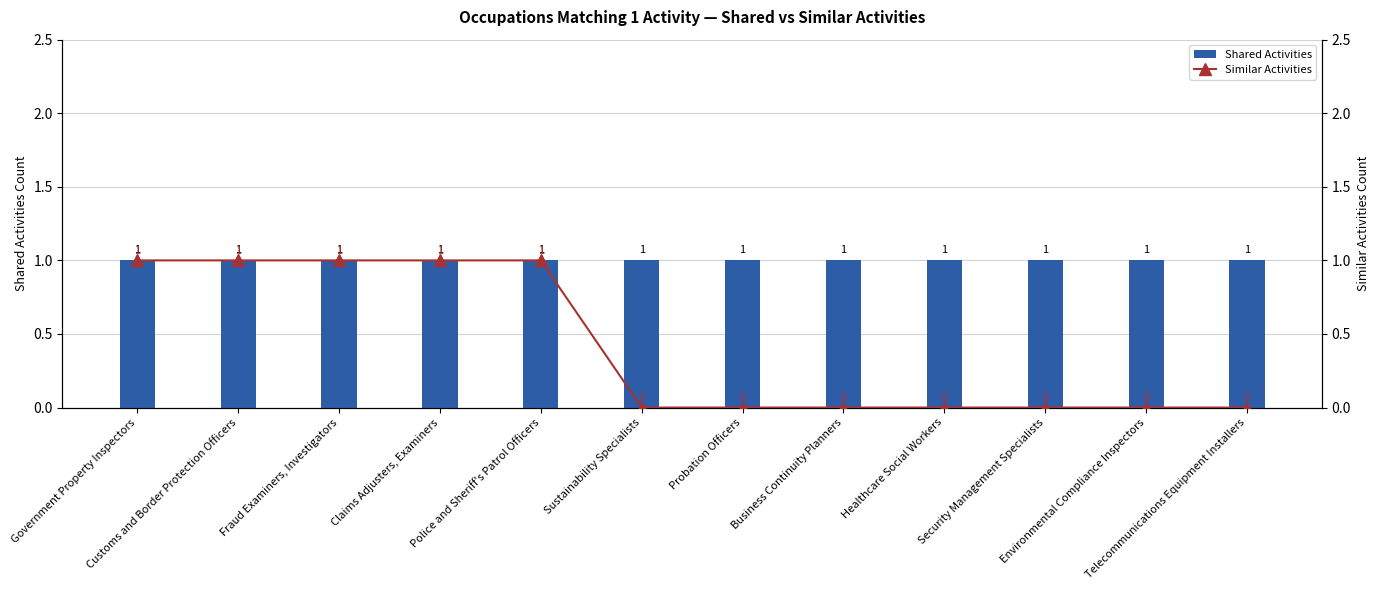

List the labels in order of Shared Activities value, smallest first.

Government Property Inspectors, Customs and Border Protection Officers, Fraud Examiners, Investigators, Claims Adjusters, Examiners, Police and Sheriff's Patrol Officers, Sustainability Specialists, Probation Officers, Business Continuity Planners, Healthcare Social Workers, Security Management Specialists, Environmental Compliance Inspectors, Telecommunications Equipment Installers